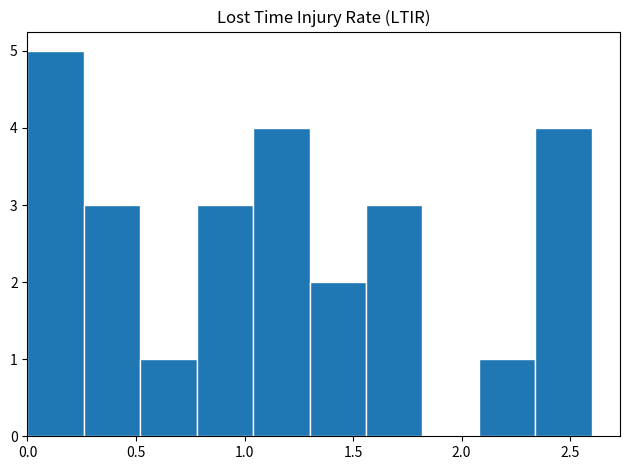

Reading left to right, list every bar in this chart as the range it spans on the x-axis followed by its height. Neither the bar edges nor the heights are printed on the chart, so give them approximately, as read against the axes.

0.00 to 0.26: 5
0.26 to 0.52: 3
0.52 to 0.78: 1
0.78 to 1.04: 3
1.04 to 1.30: 4
1.30 to 1.56: 2
1.56 to 1.82: 3
1.82 to 2.08: 0
2.08 to 2.34: 1
2.34 to 2.60: 4